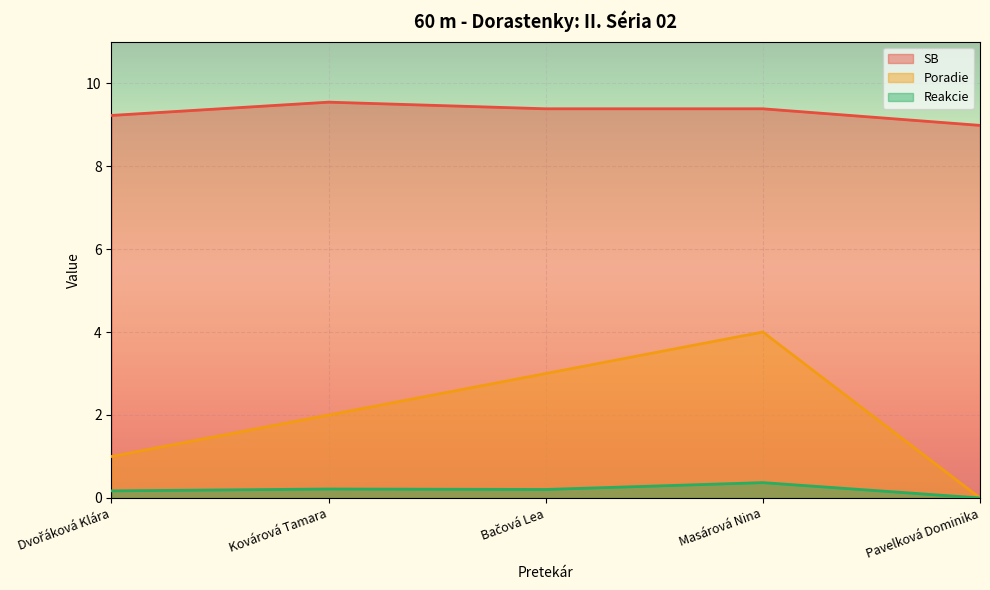

What is the difference between the maximum and minimum values in the SB series?

0.6